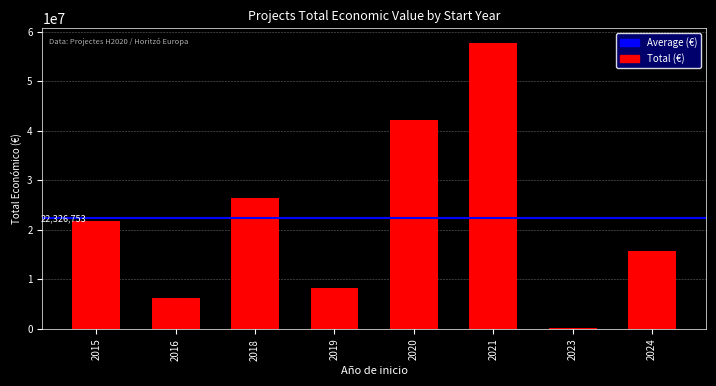

The value at 2021 is 25324380. True or false?

False